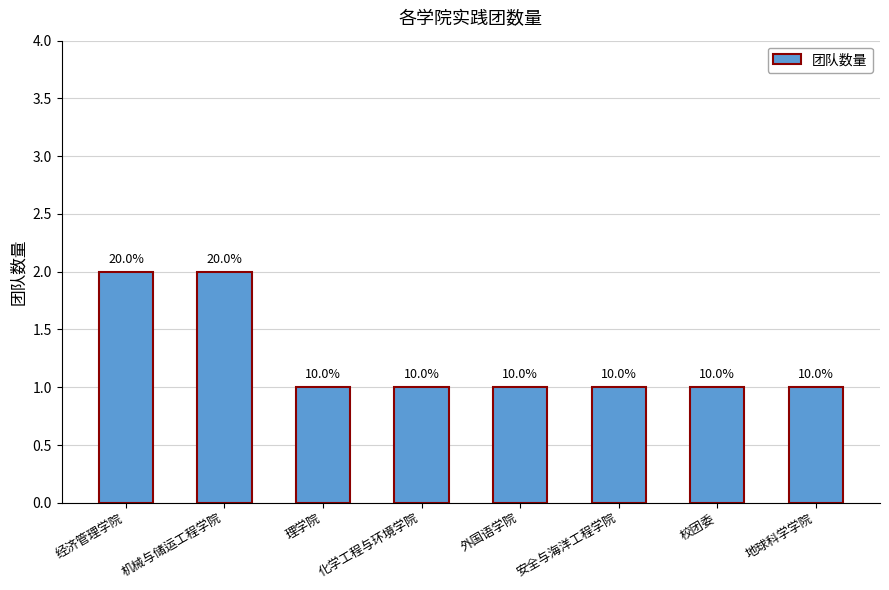

Reading left to right, list all the values displayed in this chart.

2	2	1	1	1	1	1	1